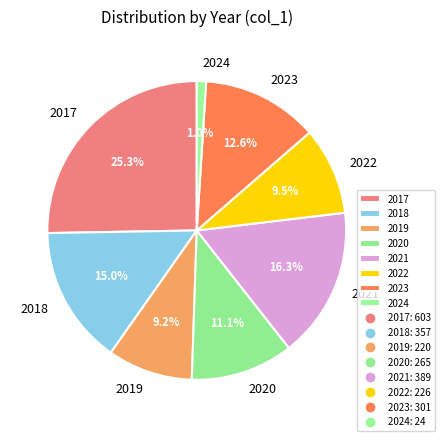

True or false: 2023 accounts for 13% of the total.

True